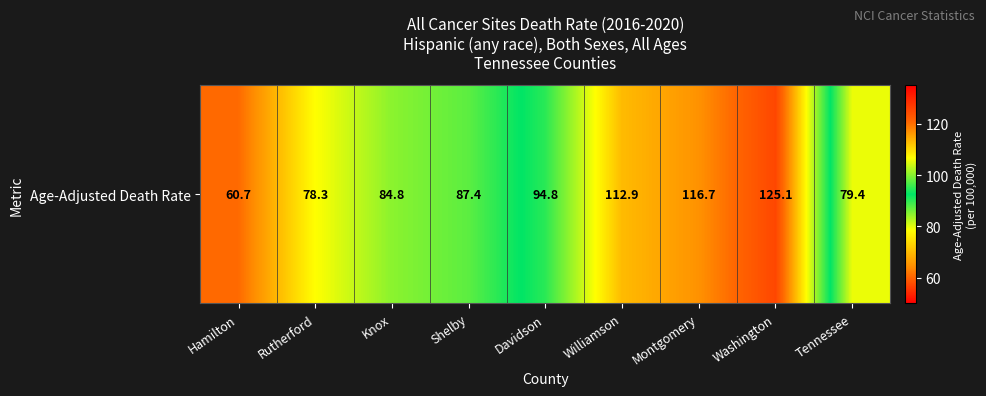

What is the difference between the maximum and second lowest values?

46.8